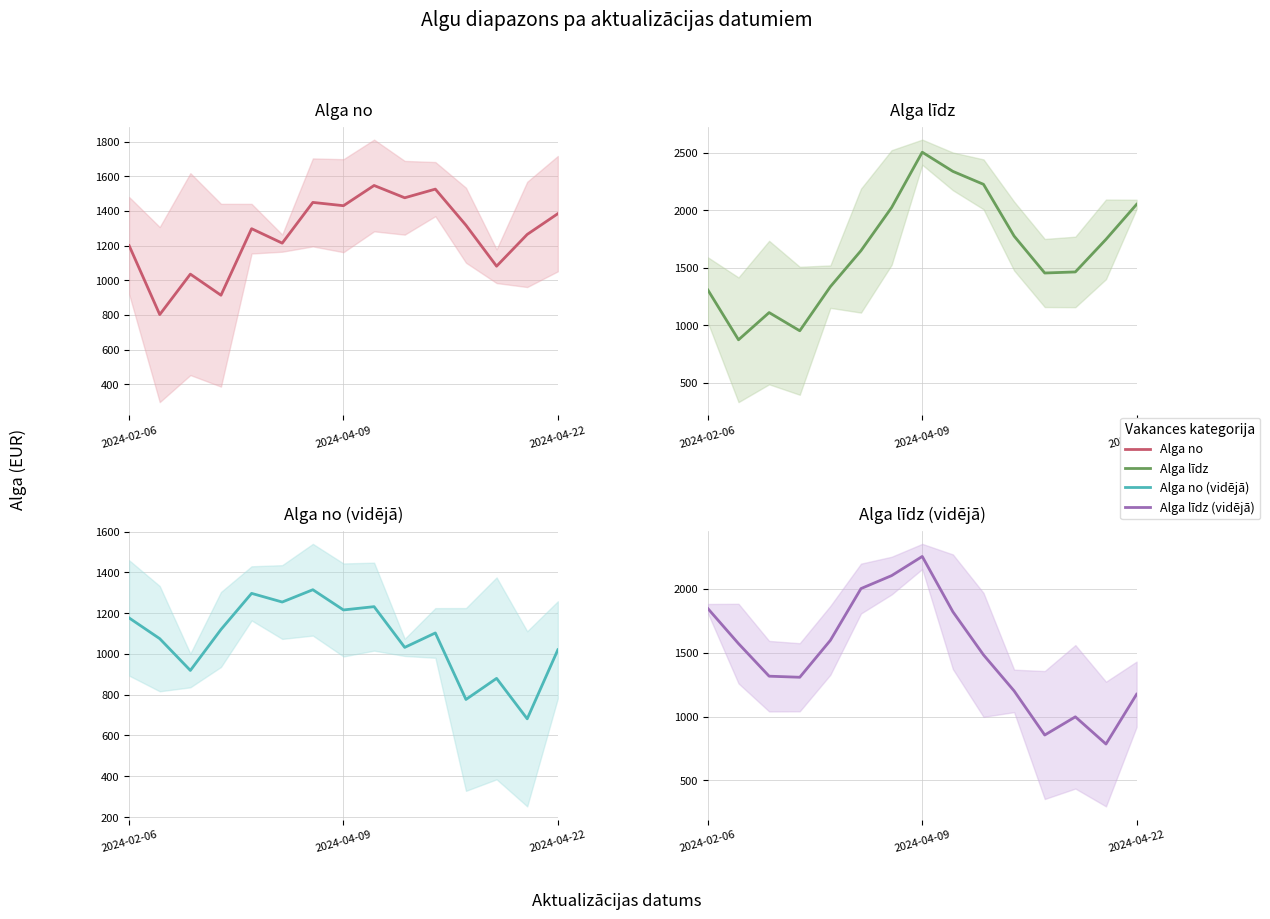

Which series changed the most between 2024-04-09 and 5?

Alga līdz